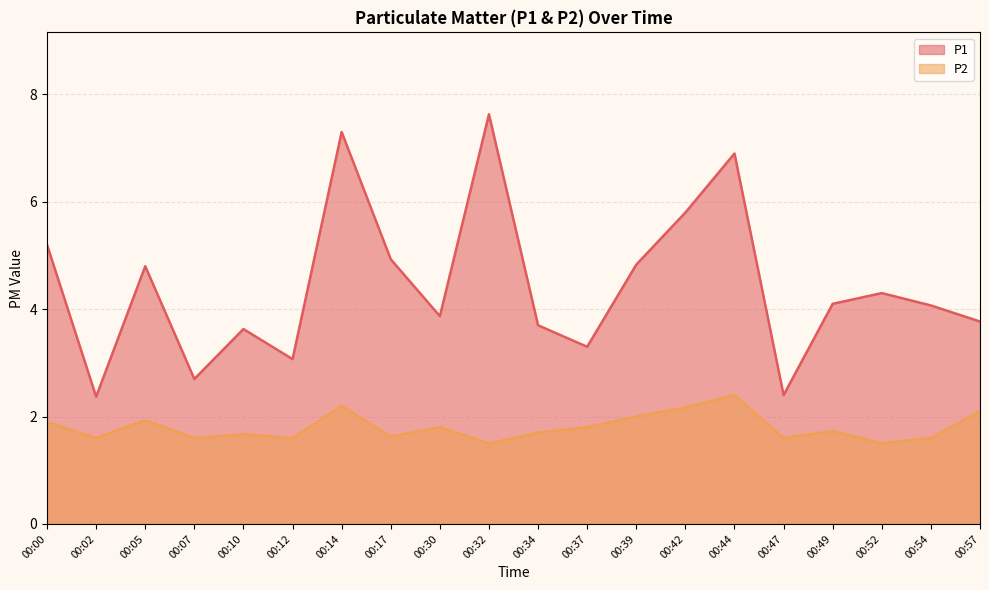

True or false: P1 and P2 intersect in this chart.

False